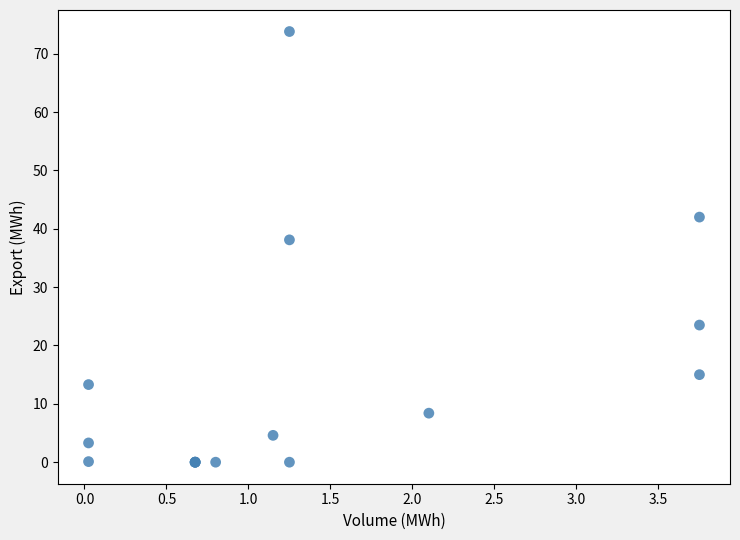

What Y value in the scatter plot is closest to 36?

38.1